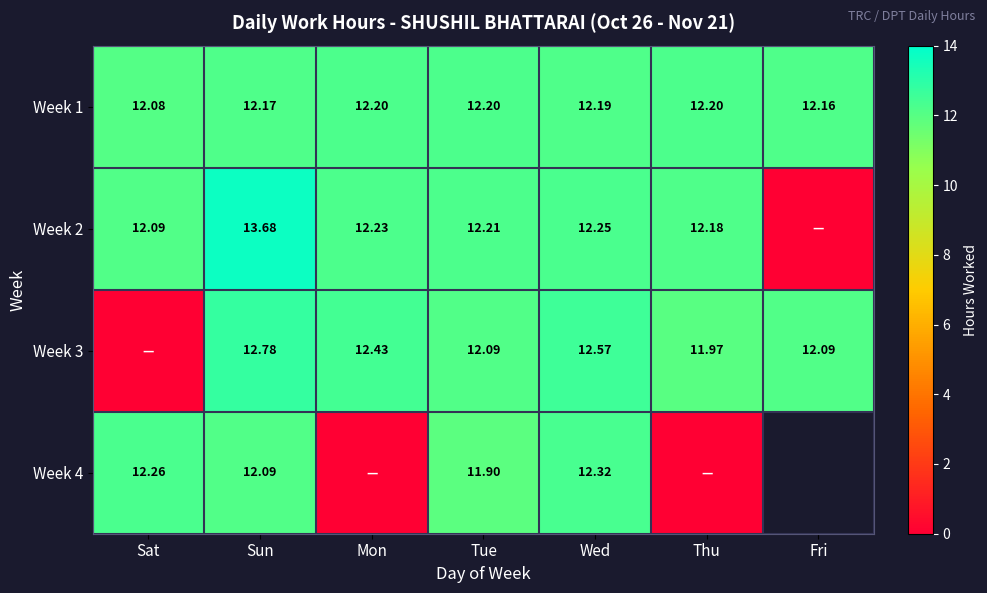

What is the difference between the highest and lowest values at Sun?

1.6